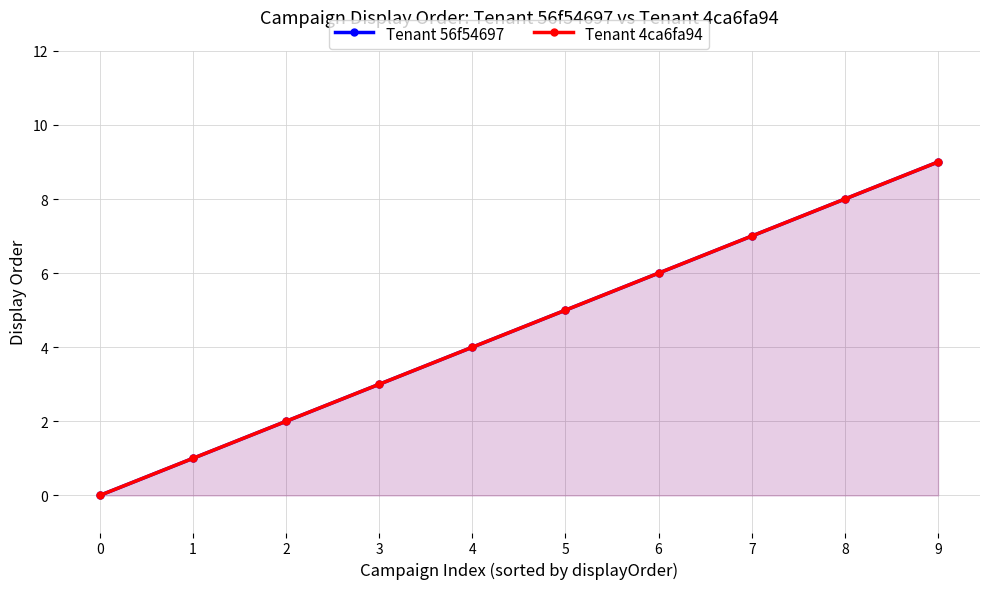

True or false: Tenant 4ca6fa94 and Tenant 56f54697 cross at least once.

False